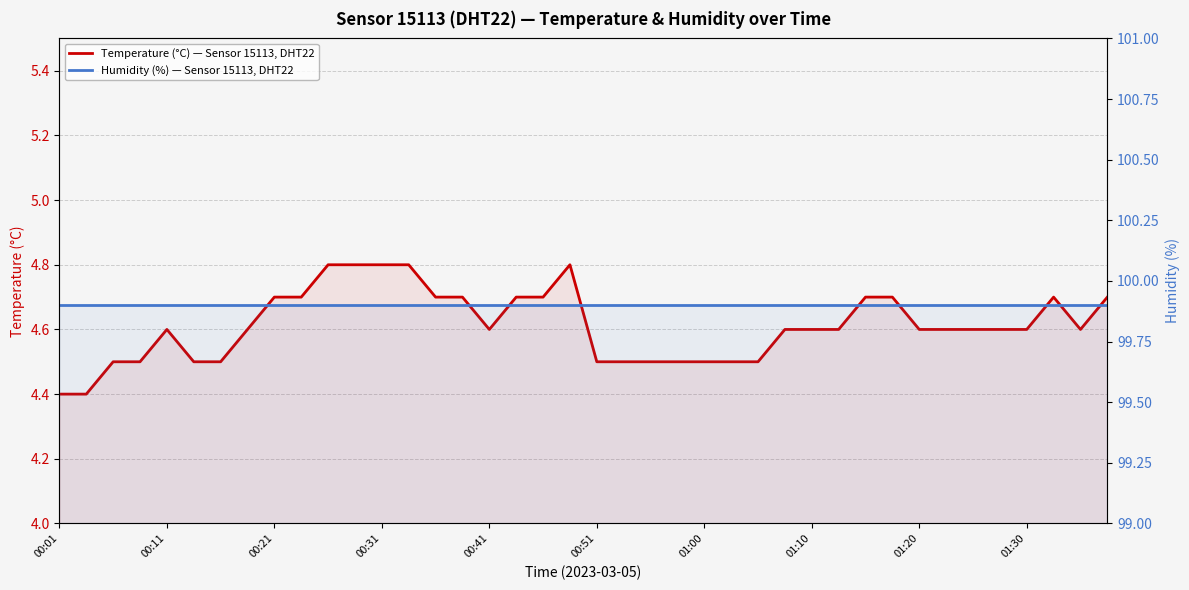

Count the number of data series in this chart.

2